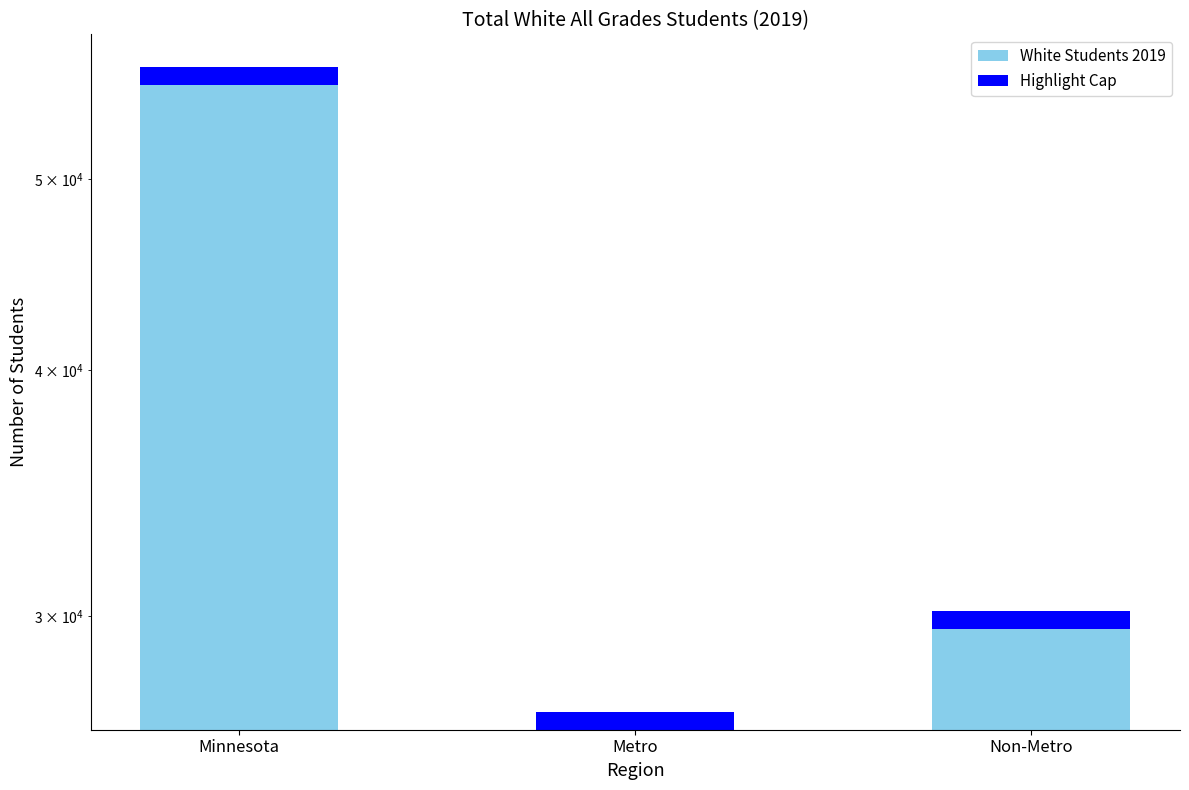

Is it true that the value at Metro is 26812?

True